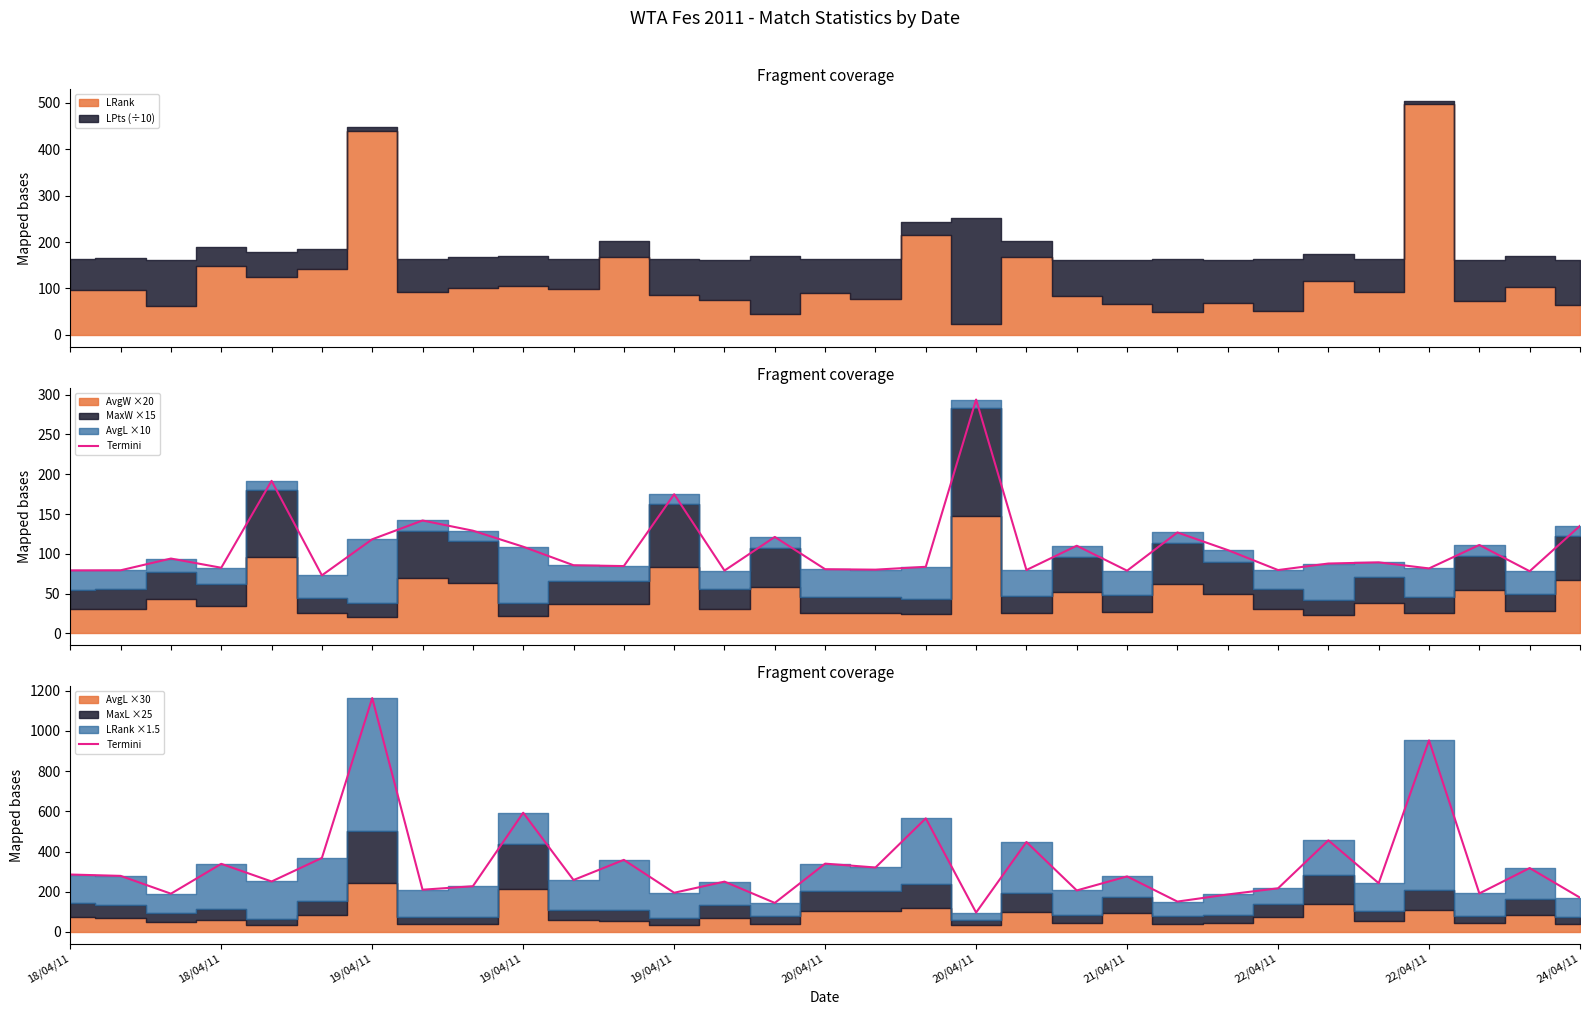

How many categories are shown in the chart?

31